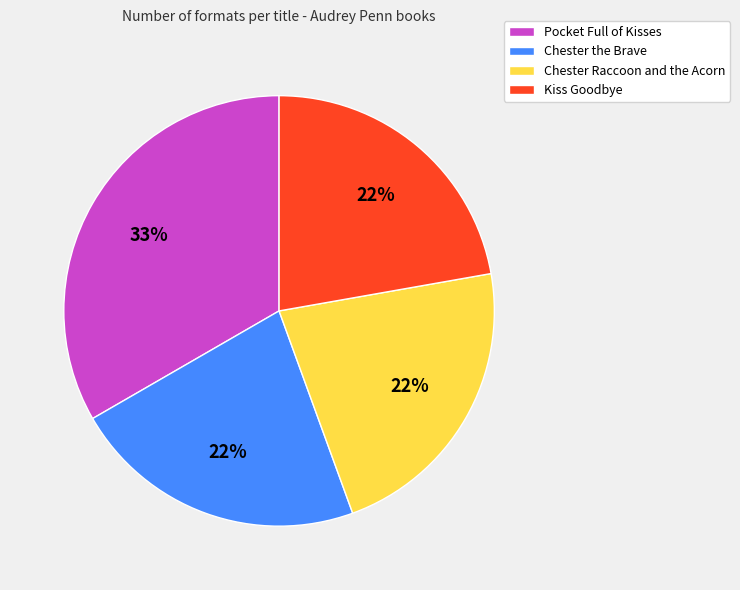

Is there a majority slice in this chart?

No